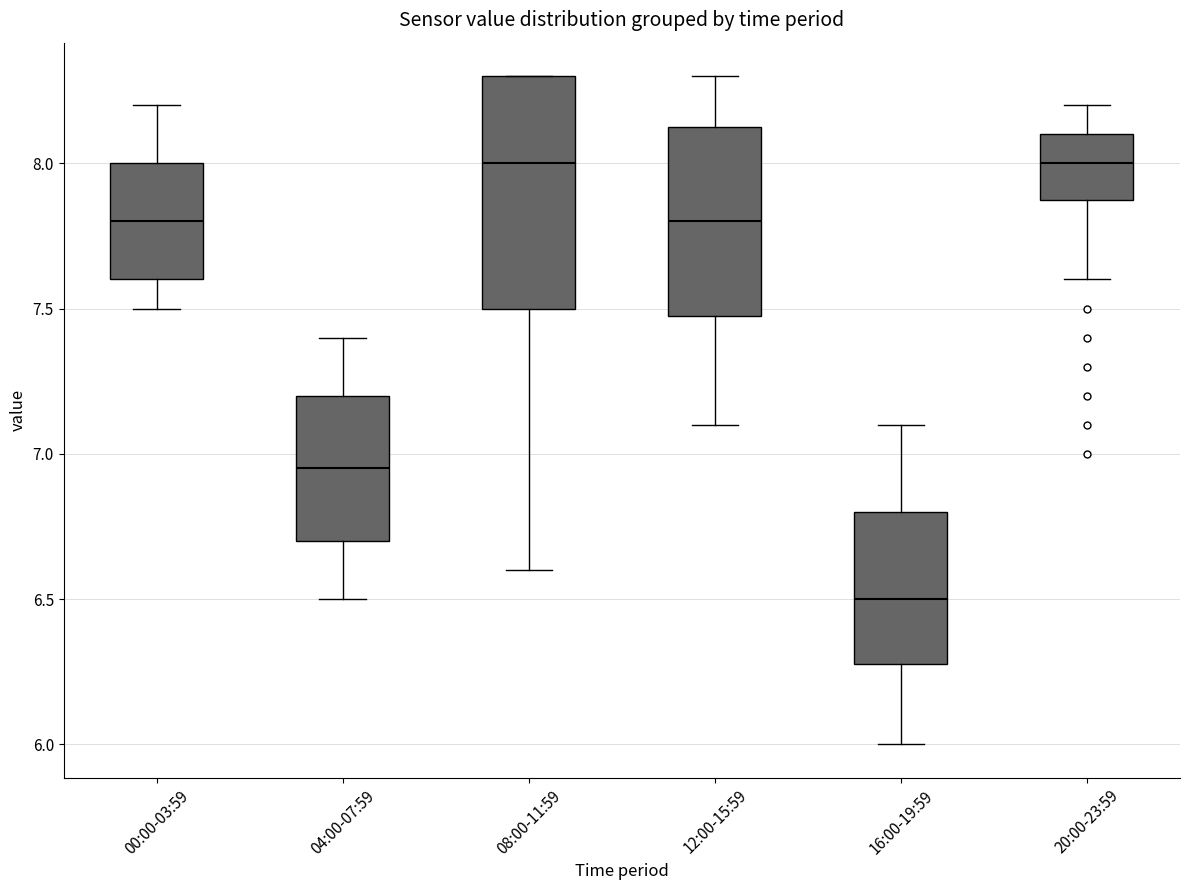

Reading left to right, transcribe this box plot: for each box, give where its median line is, the range the box spans, and where its two whiskers end, as read against the y-axis. The values are not printed on the chart, so give them approximately, as read against the axis.

00:00-03:59: median 7.80, box 7.60 to 8.00, whiskers 7.50 to 8.20
04:00-07:59: median 6.95, box 6.70 to 7.20, whiskers 6.50 to 7.40
08:00-11:59: median 8.00, box 7.50 to 8.30, whiskers 6.60 to 8.30
12:00-15:59: median 7.80, box 7.50 to 8.15, whiskers 7.10 to 8.30
16:00-19:59: median 6.50, box 6.30 to 6.80, whiskers 6.00 to 7.10
20:00-23:59: median 8.00, box 7.90 to 8.10, whiskers 7.60 to 8.20